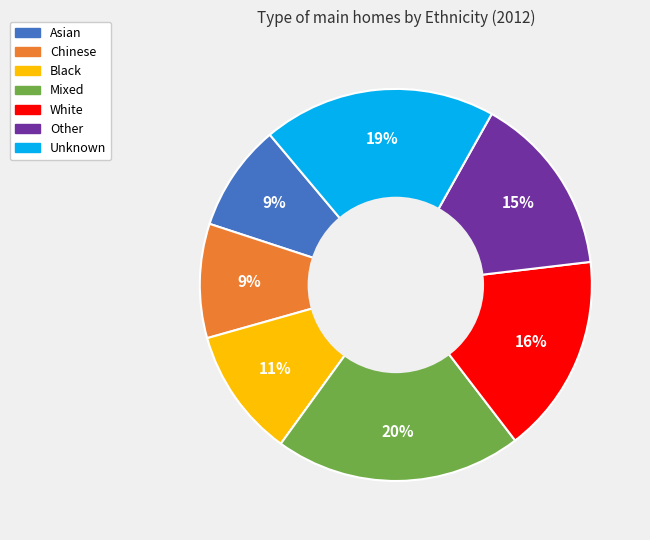

To the nearest percent, what percentage of the pie is Other?

15%